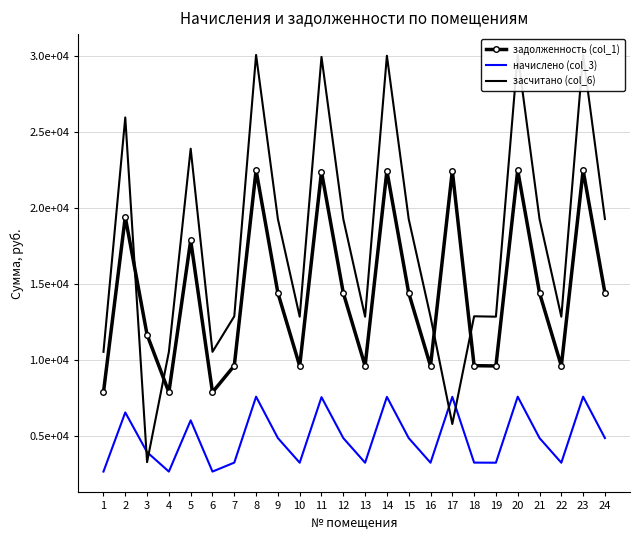

What is the highest value of the засчитано (col_6) series?

30045.6